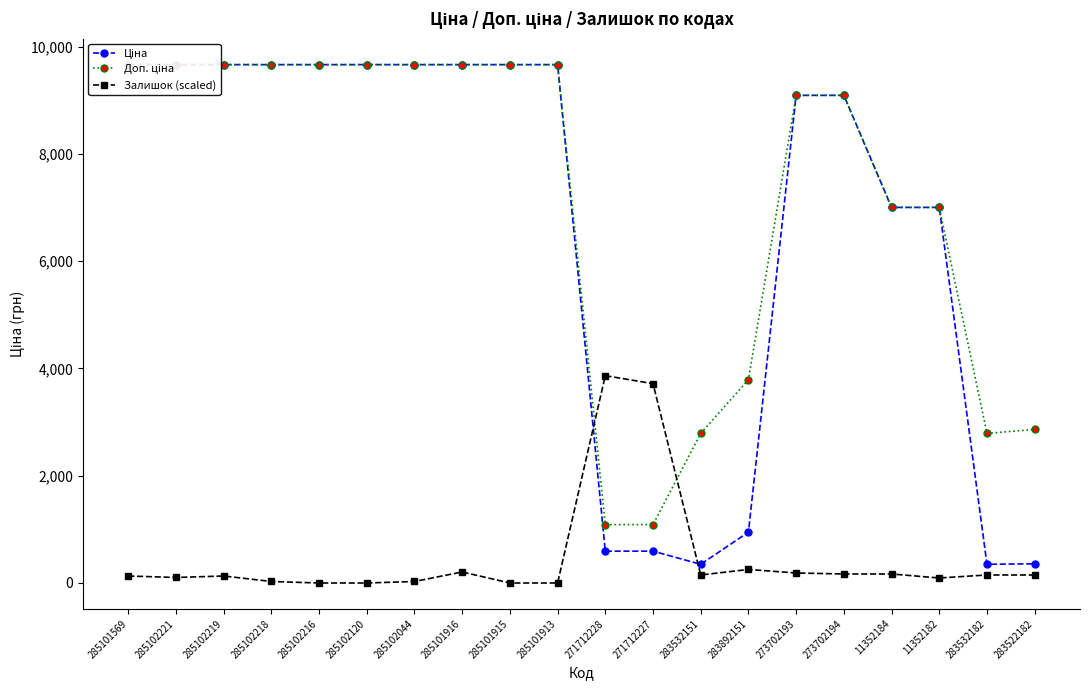

What is the sum of the Доп. ціна values at 271712227 and 11352184?

8091.4